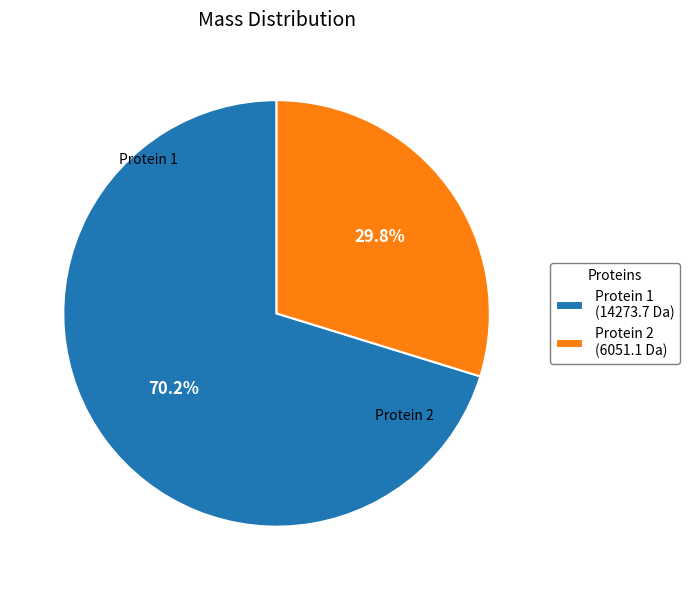

To the nearest percent, what is the average slice percentage?

50%